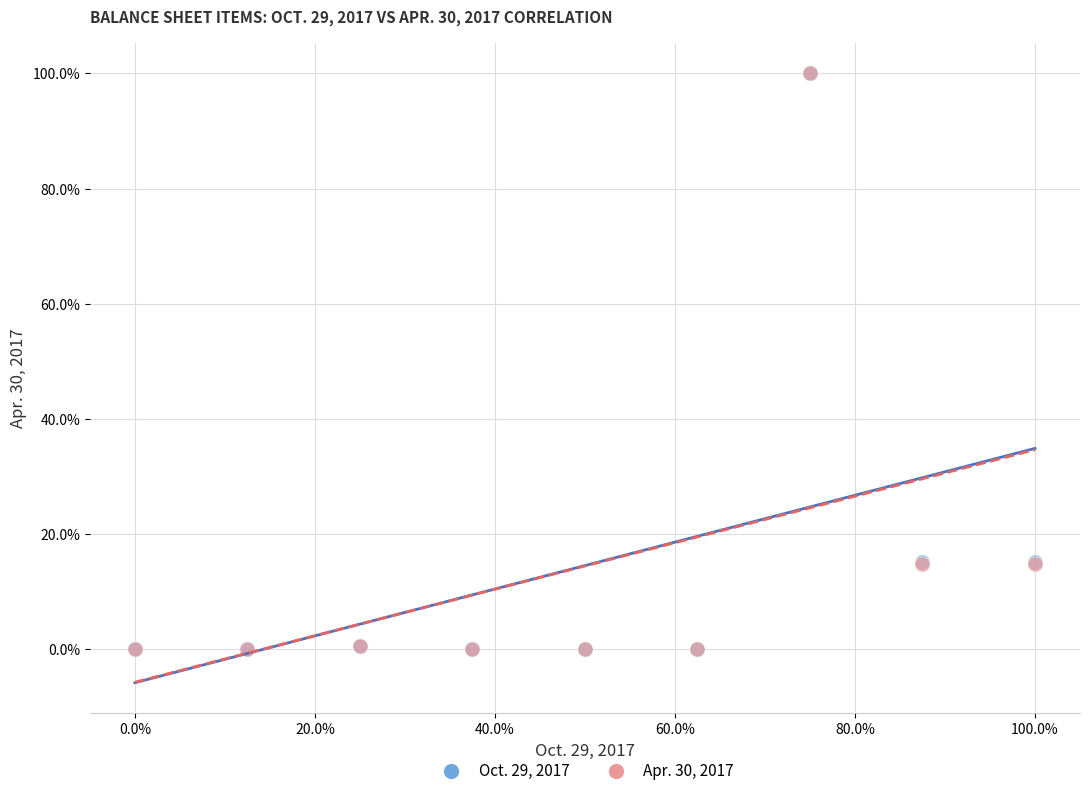

What are all the series names shown in the legend?

Oct. 29, 2017, Apr. 30, 2017